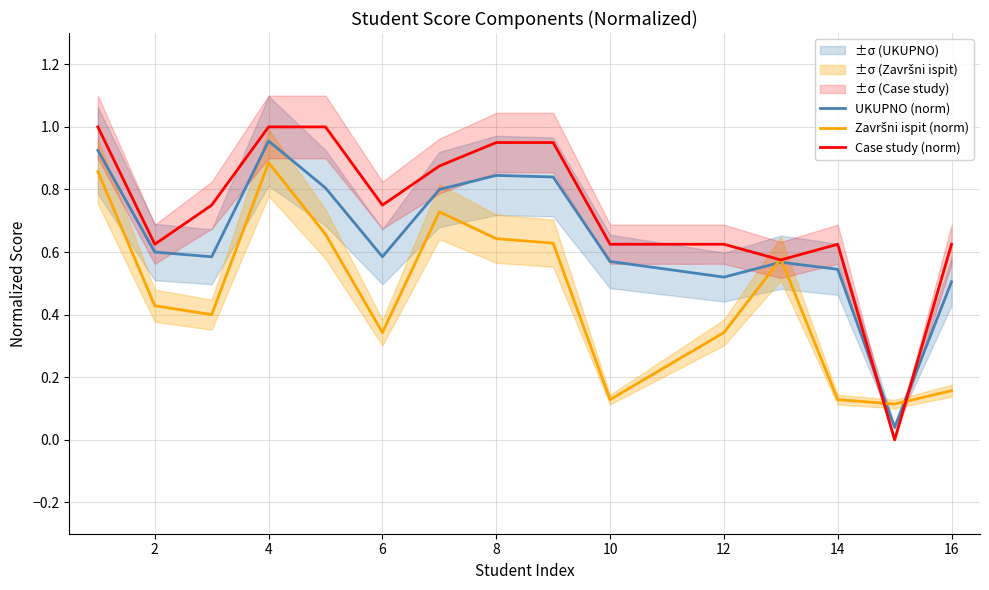

What is the value of the UKUPNO (norm) point at the 8th from the left?

0.8